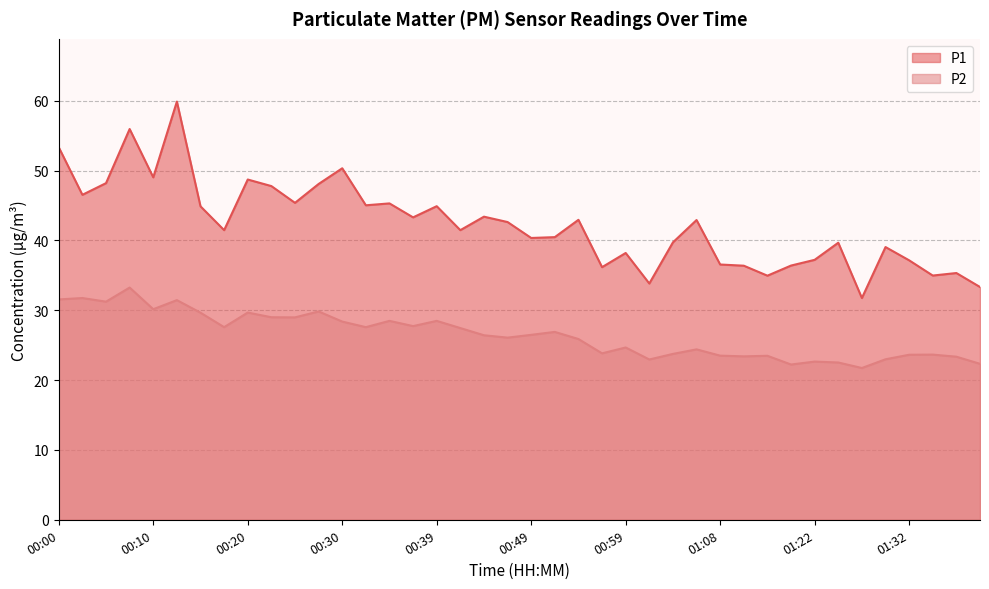

Which series has the largest range (max minus min)?

P1